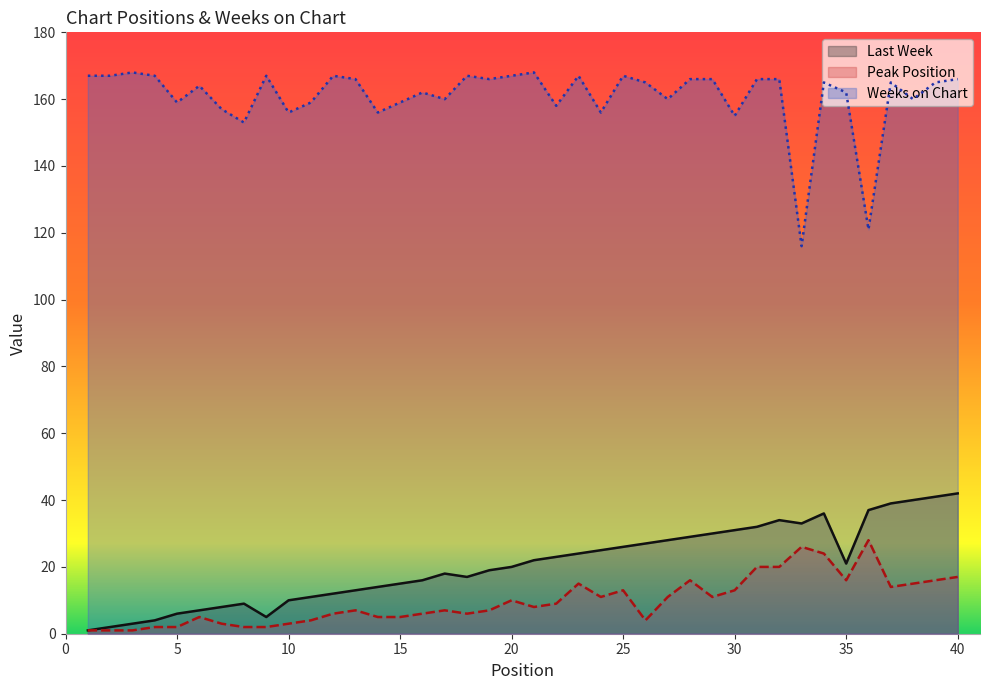

The value of Weeks on Chart at 10 is 156. True or false?

True